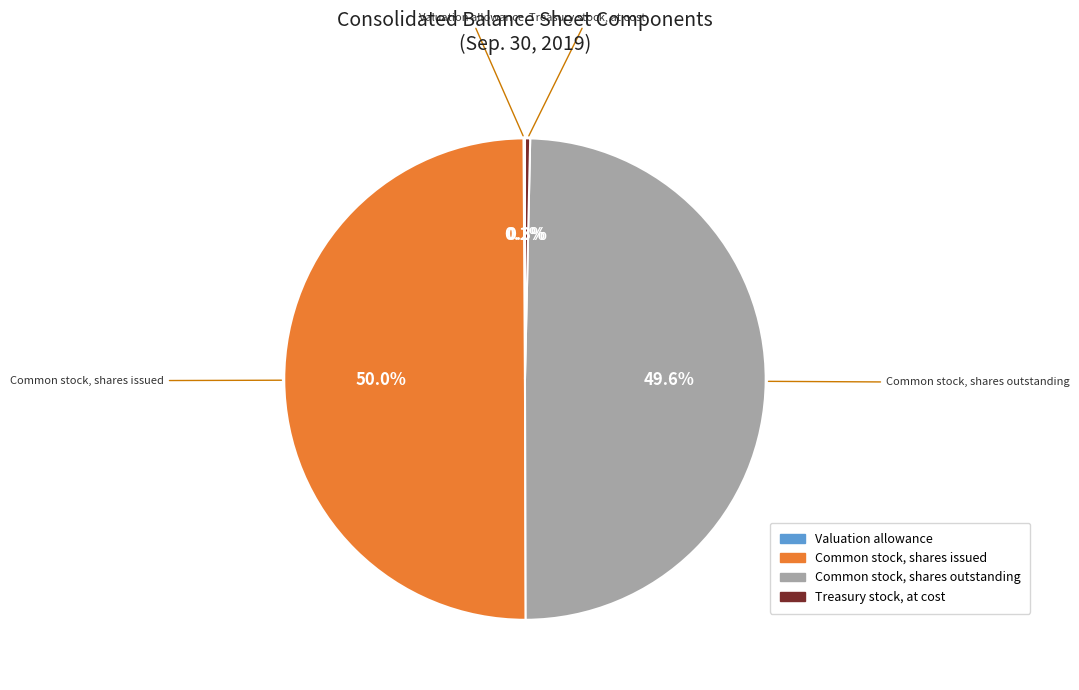

What percentage is NOT represented by Treasury stock, at cost?

99.7%